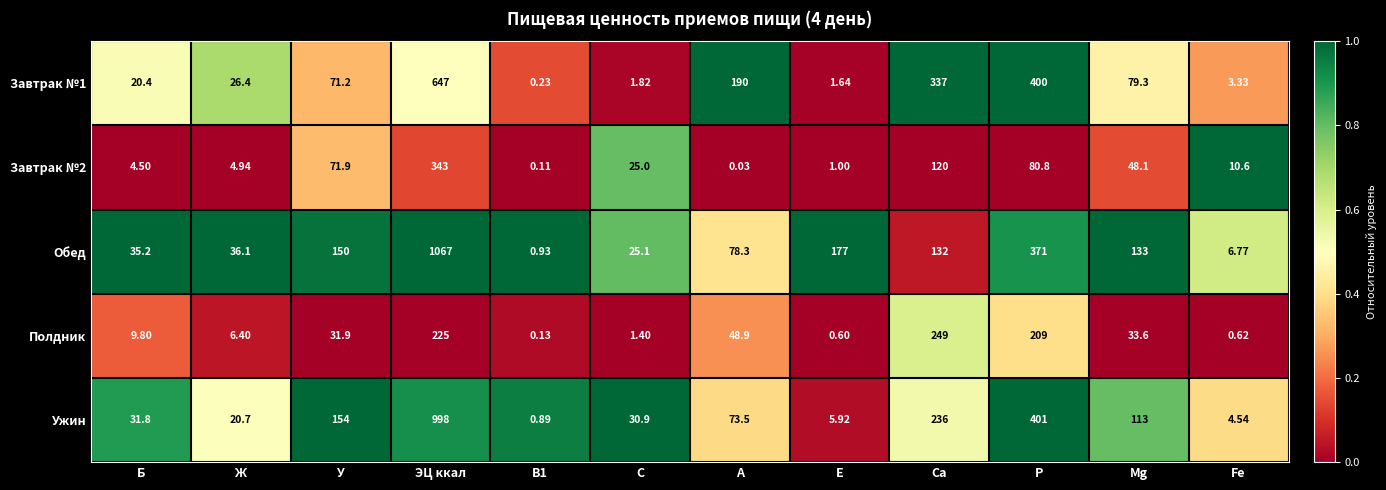

Between Ж and Мg, which series saw the biggest shift?

Обед